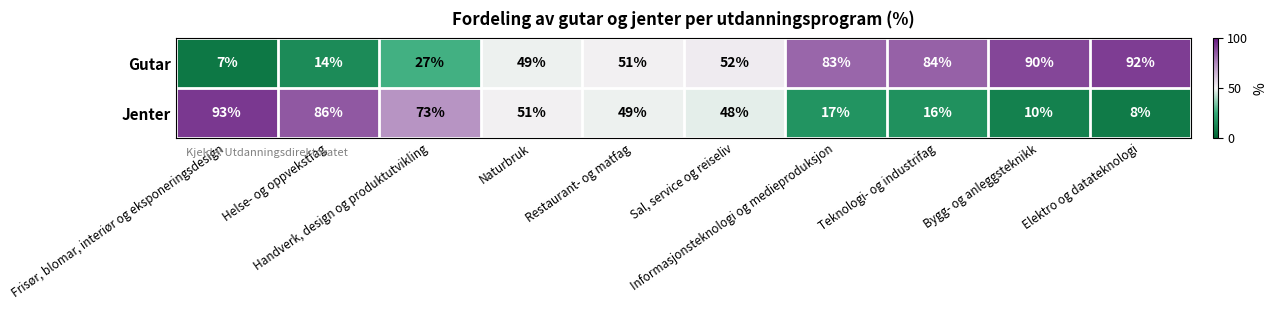

What is the average value of the Jenter series?

45